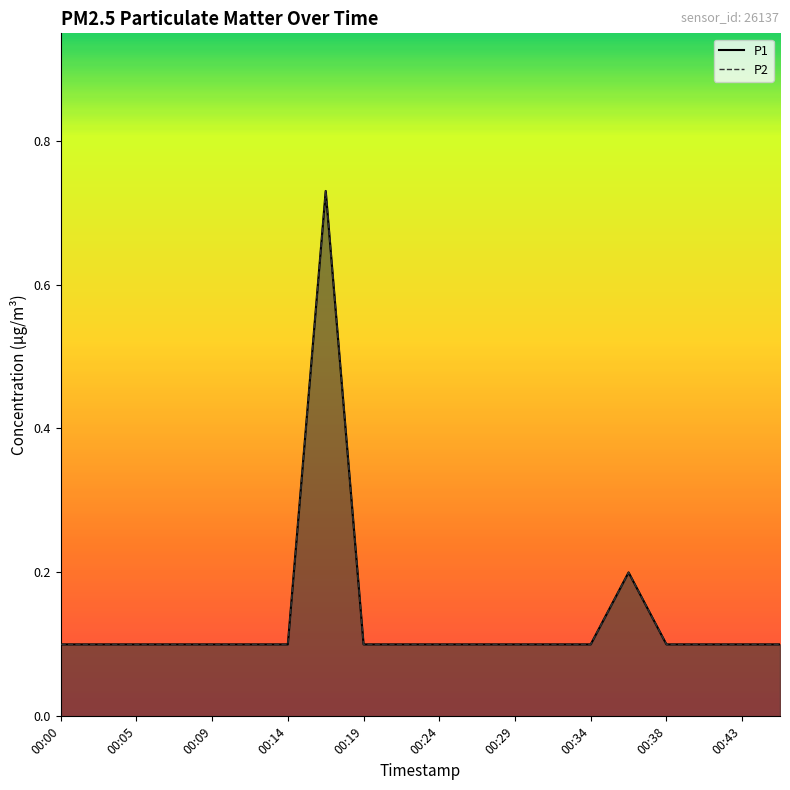

Is it true that P2 equals 0.1 at 00:05?

True